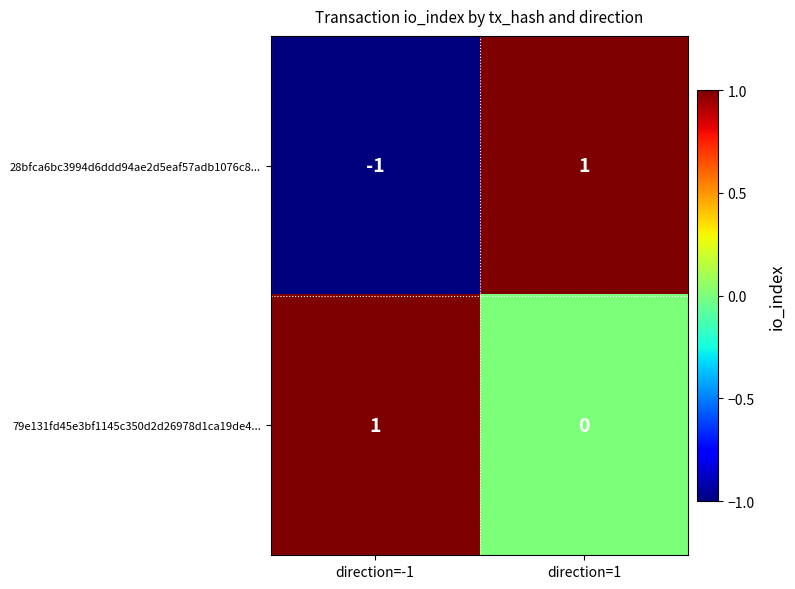

Reading right to left, extract all data points from this chart.

28bfca6bc3994d6ddd94ae2d5eaf57adb1076c8...: direction=1=1	direction=-1=-1
79e131fd45e3bf1145c350d2d26978d1ca19de4...: direction=1=0	direction=-1=1